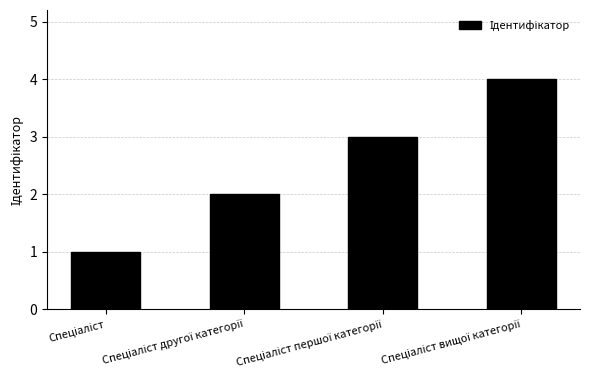

Does the chart contain stacked bars?

No